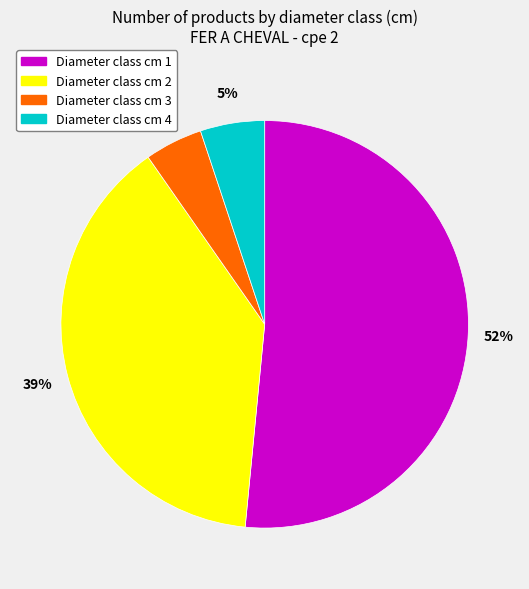

Count the number of slices in the pie.

4